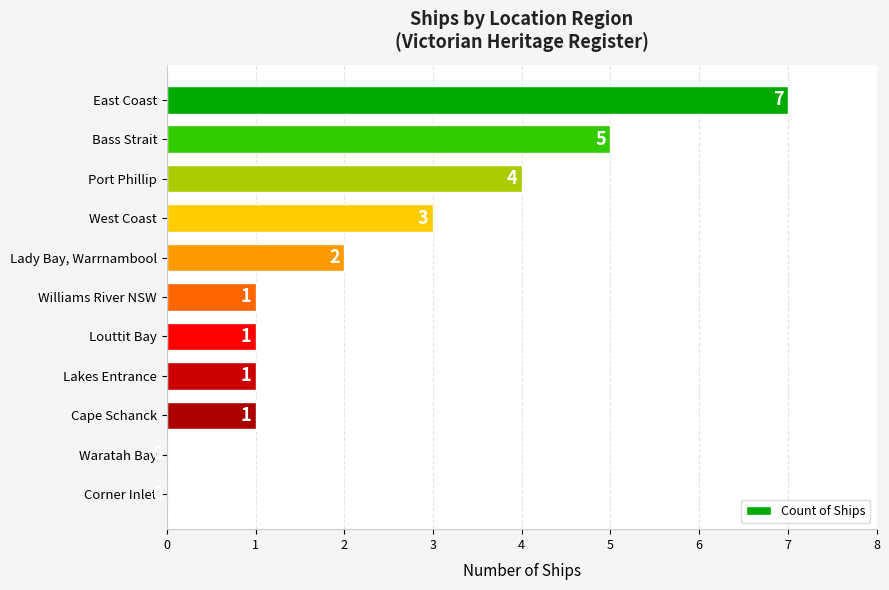

Is it true that the value at Lakes Entrance is 0?

False